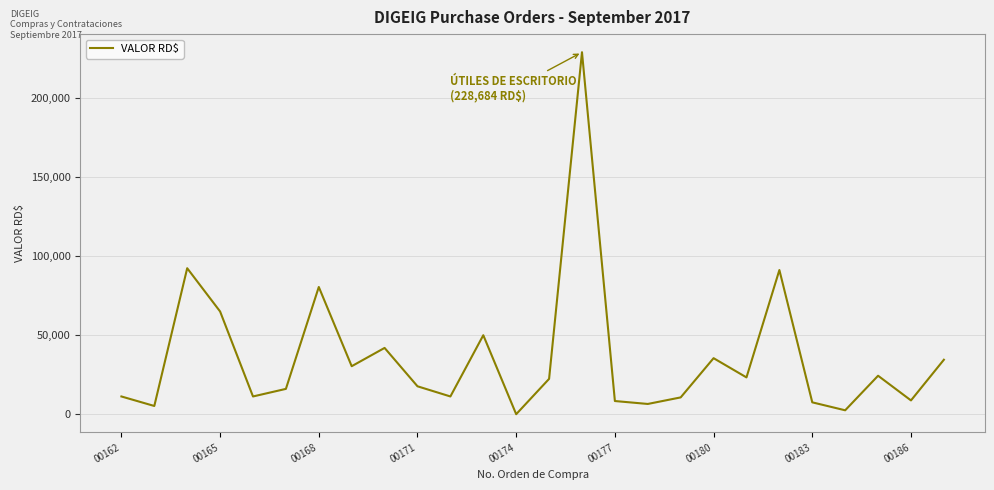

What is the difference between the maximum and minimum values?

228684.0